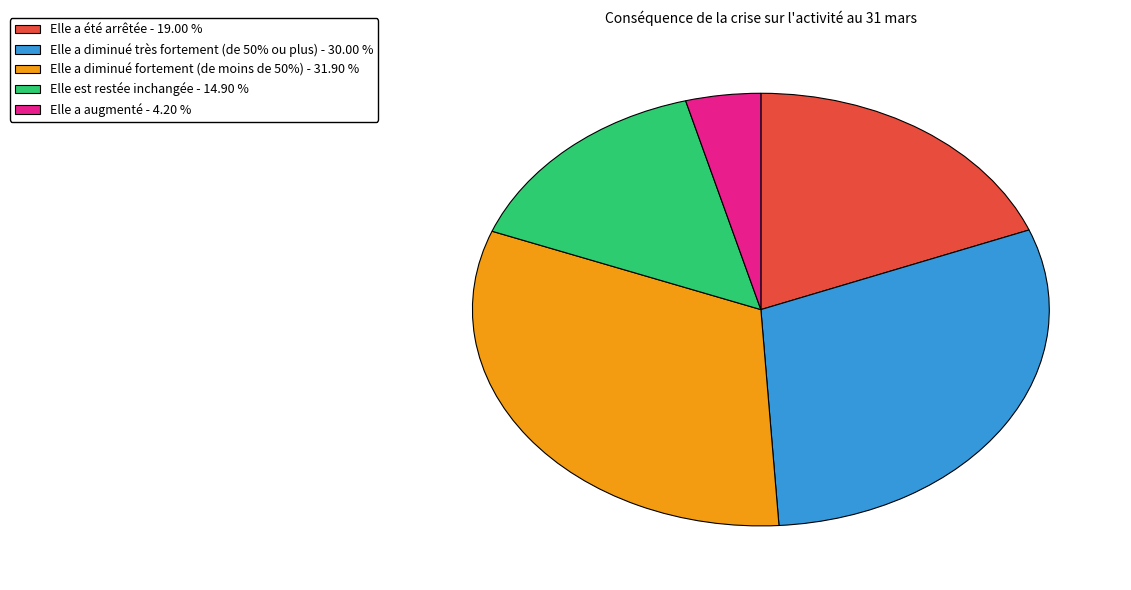

Approximately how many times larger is the value at Elle est restée inchangée compared to Elle a augmenté?

3.5